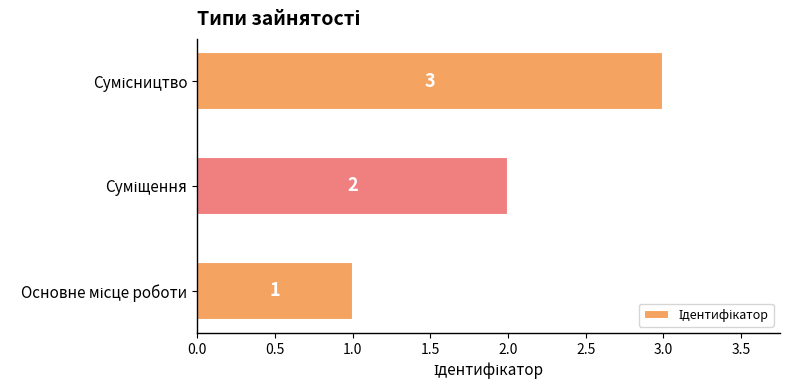

What is the greatest value displayed?

3